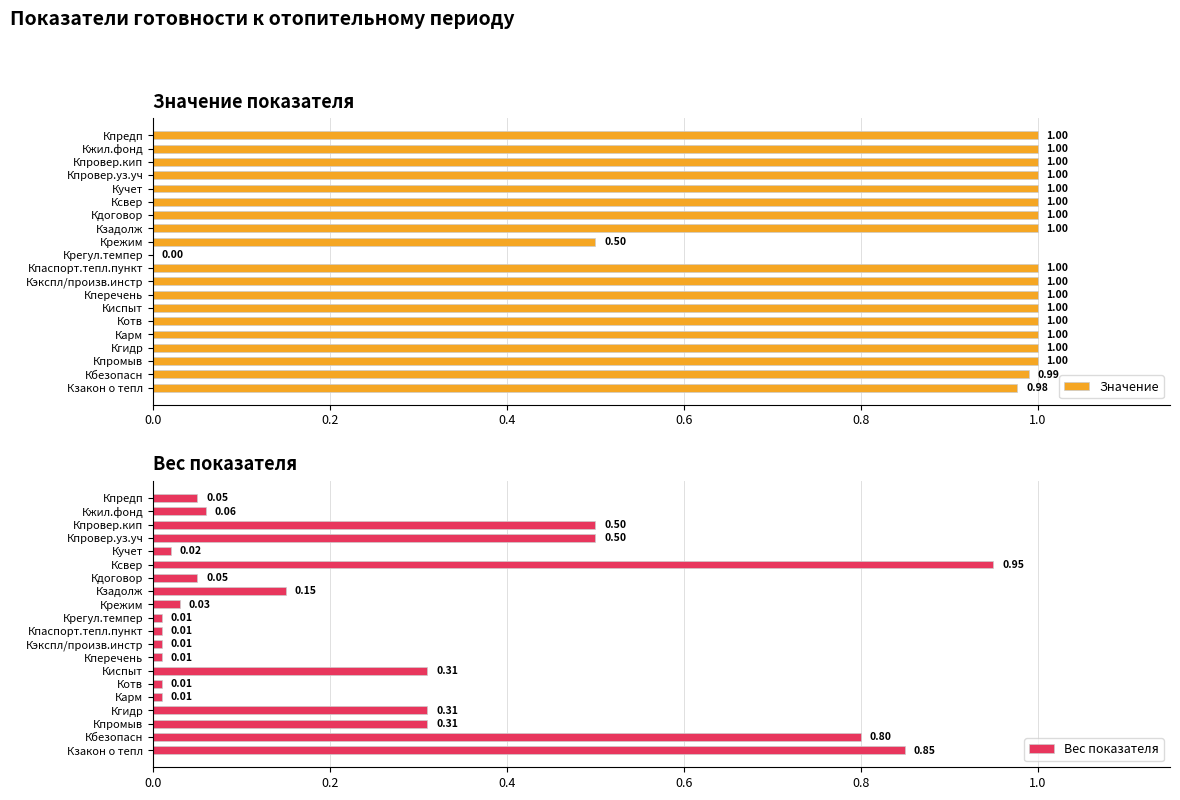

What is the difference between the second highest and second lowest values in the Вес показателя series?

0.8